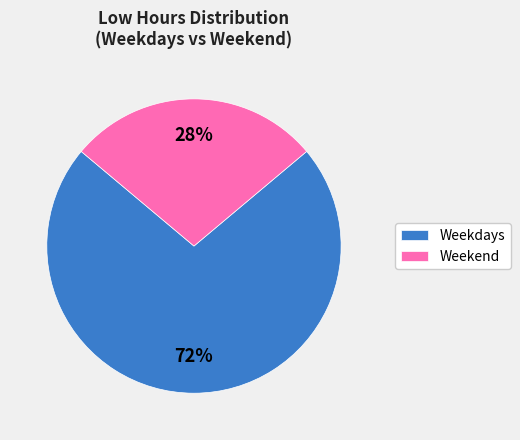

How many segments does this pie chart have?

2